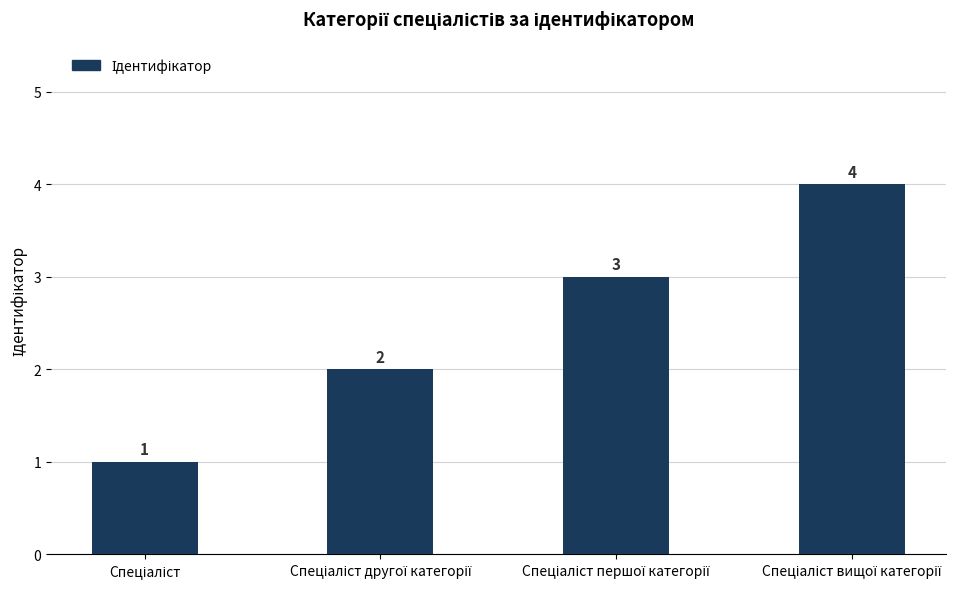

Does the chart contain any negative values?

No